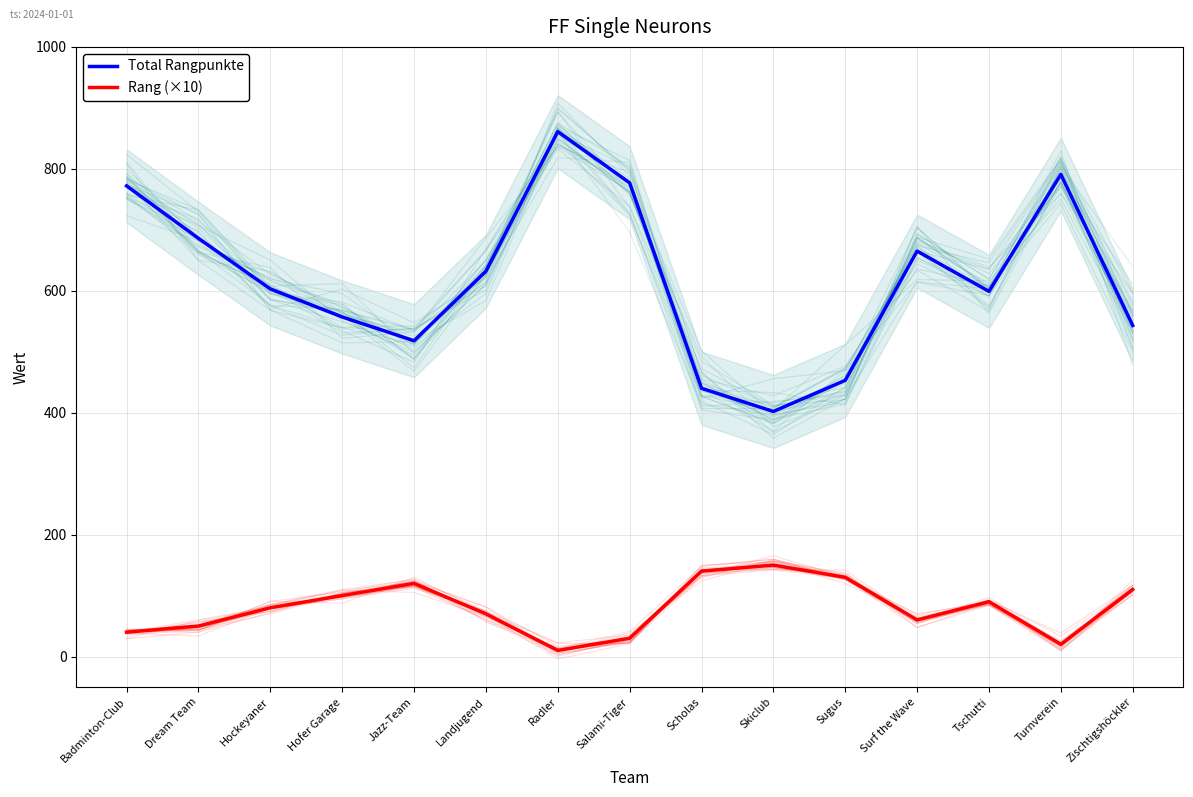

Reading right to left, transcribe all the data shown in this chart.

Total Rangpunkte: Zischtigshöckler=543	Turnverein=791	Tschutti=599	Surf the Wave=665	Sugus=453	Skiclub=402	Scholas=440	Salami-Tiger=777	Radler=861	Landjugend=632	Jazz-Team=518	Hofer Garage=557	Hockeyaner=603	Dream Team=686	Badminton-Club=772
Rang (×10): Zischtigshöckler=110	Turnverein=20	Tschutti=90	Surf the Wave=60	Sugus=130	Skiclub=150	Scholas=140	Salami-Tiger=30	Radler=10	Landjugend=70	Jazz-Team=120	Hofer Garage=100	Hockeyaner=80	Dream Team=50	Badminton-Club=40